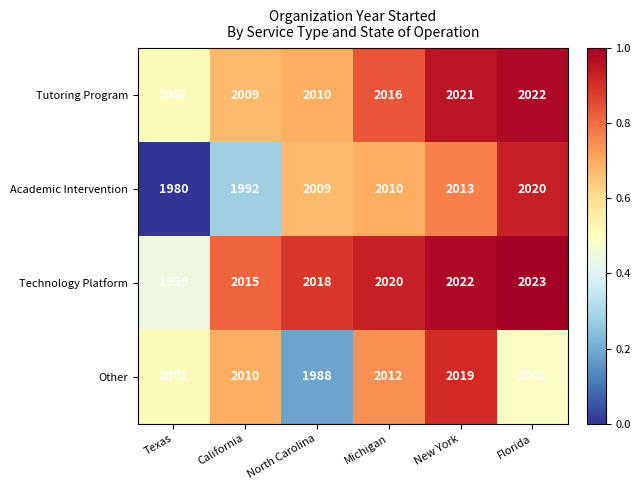

Which series has the largest range (max minus min)?

Academic Intervention